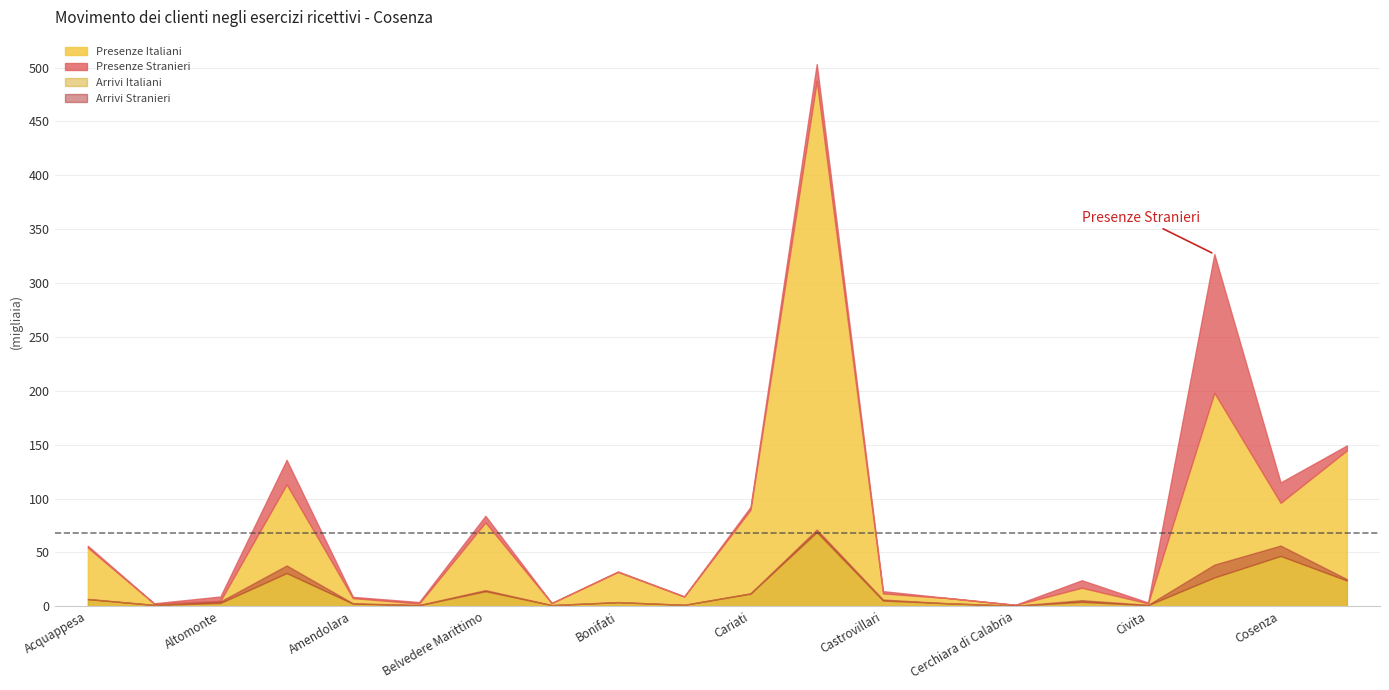

What is the label of the 14th point from the left?

Celico